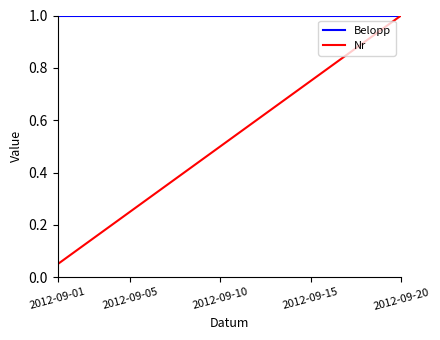

What is the highest value of the Belopp series?

1.0